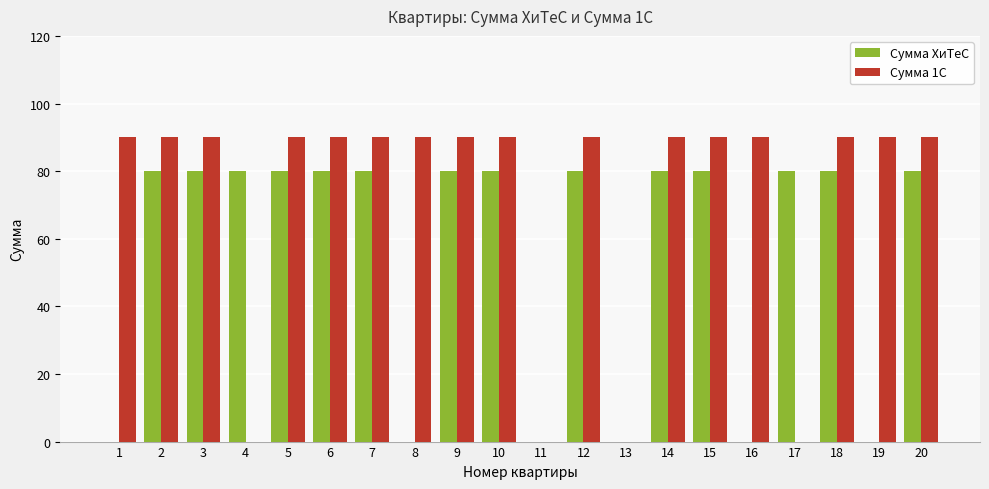

Reading left to right, list all the values displayed in this chart.

Сумма ХиТеС: 1=0	2=80	3=80	4=80	5=80	6=80	7=80	8=0	9=80	10=80	11=0	12=80	13=0	14=80	15=80	16=0	17=80	18=80	19=0	20=80
Сумма 1С: 1=90	2=90	3=90	4=0	5=90	6=90	7=90	8=90	9=90	10=90	11=0	12=90	13=0	14=90	15=90	16=90	17=0	18=90	19=90	20=90